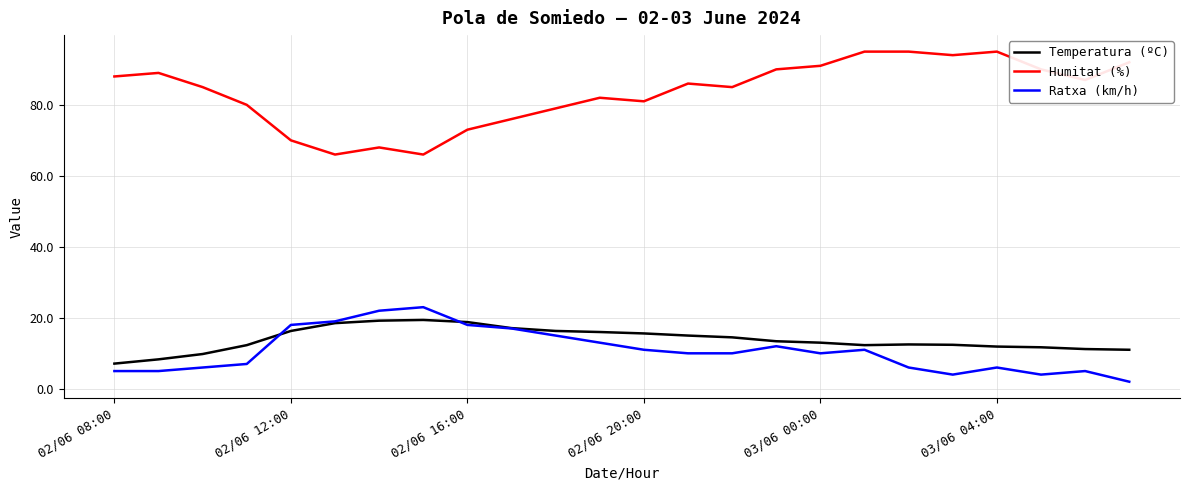

What is the maximum value shown in the chart?

95.0